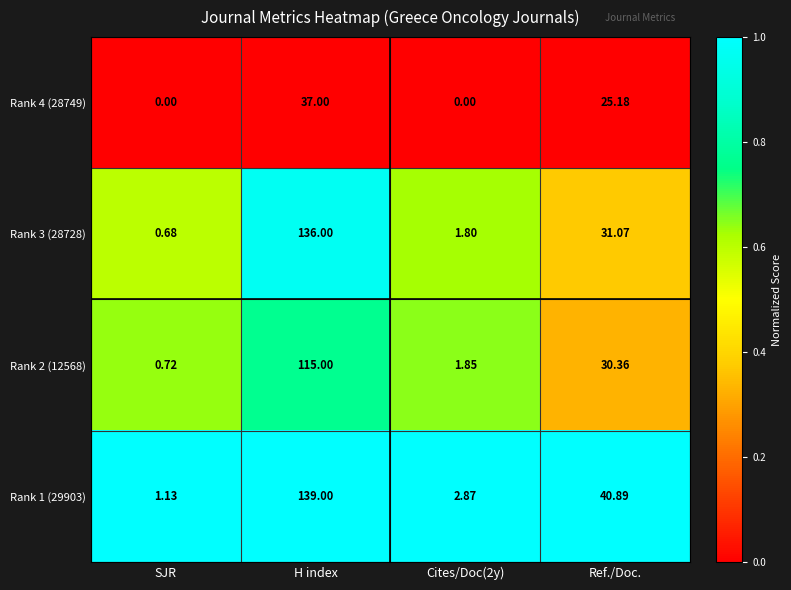

At which label does Rank 3 (28728) reach its minimum?

SJR